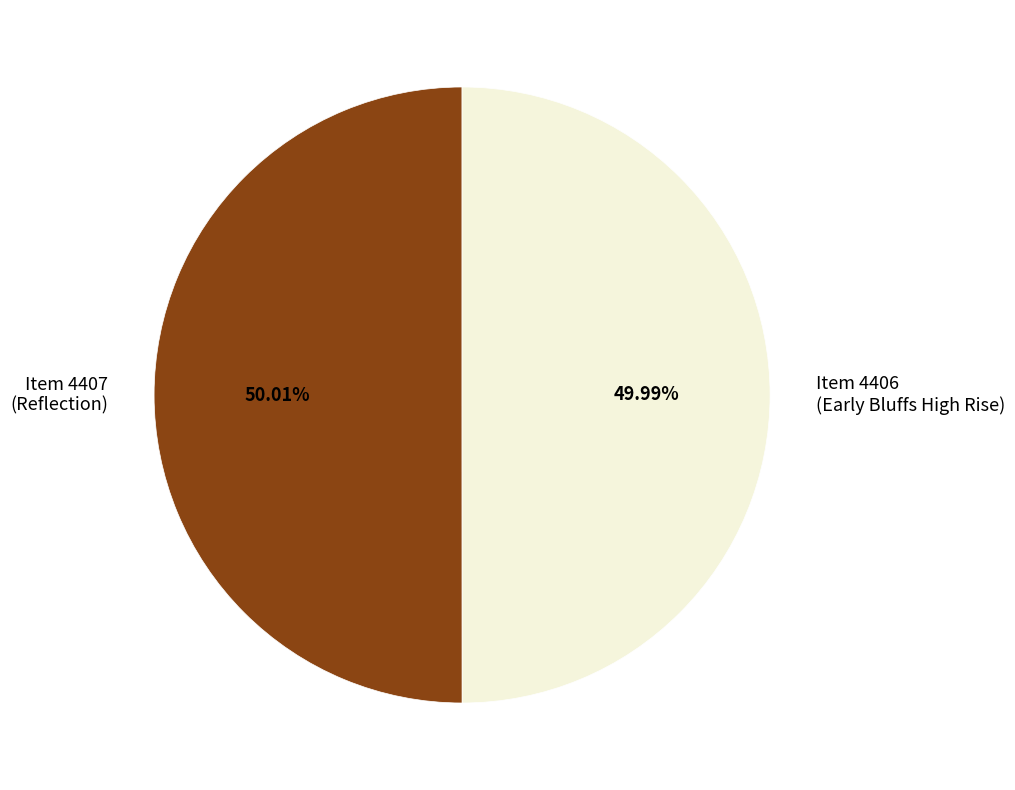

Combined, do Item 4406 (Early Bluffs High Rise) and Item 4407 (Reflection) account for over 50%?

Yes